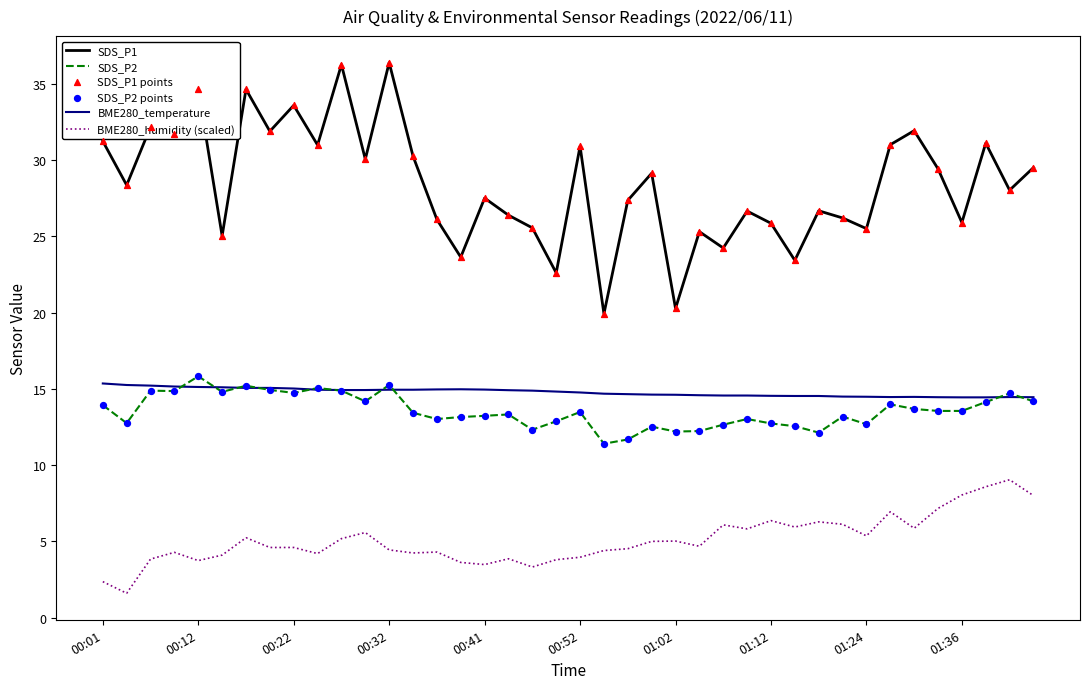

Which series has the widest spread of values?

SDS_P1